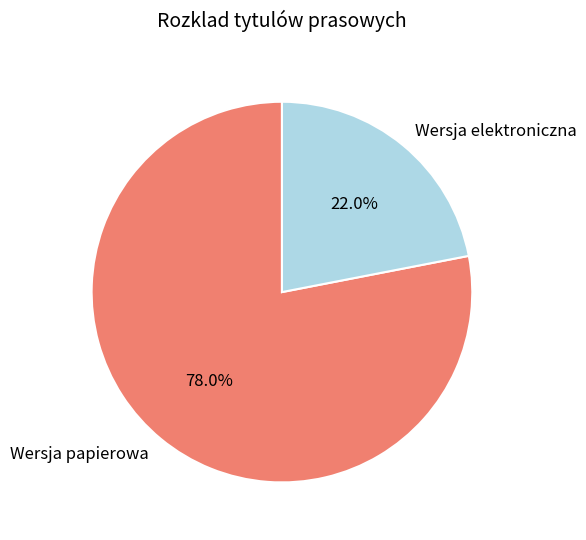

What is the smallest slice in the pie chart?

Wersja elektroniczna